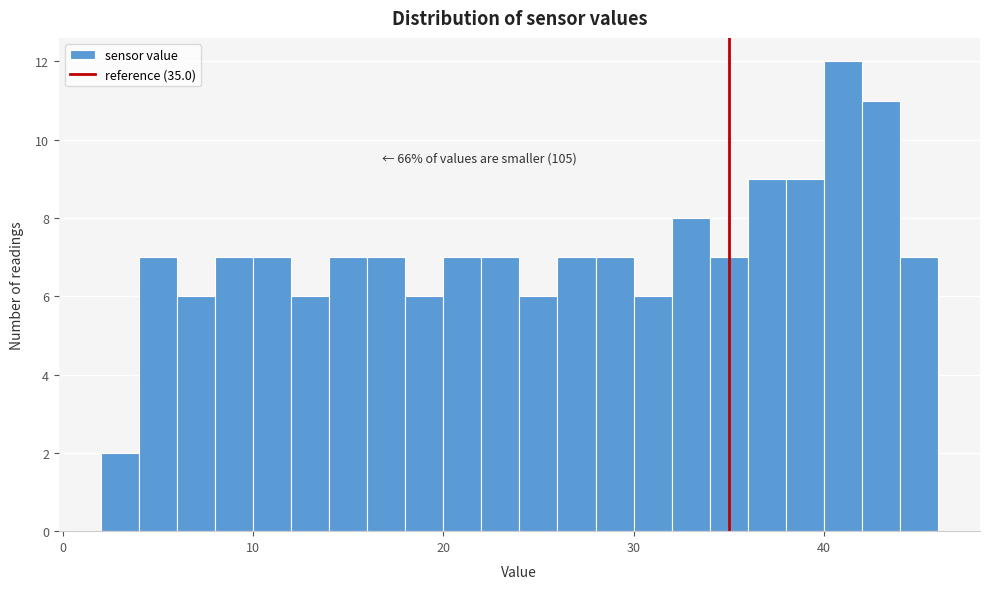

Around what value on the x-axis is the tallest bar? Give the approximate position of its centre, as read against the axis.

41